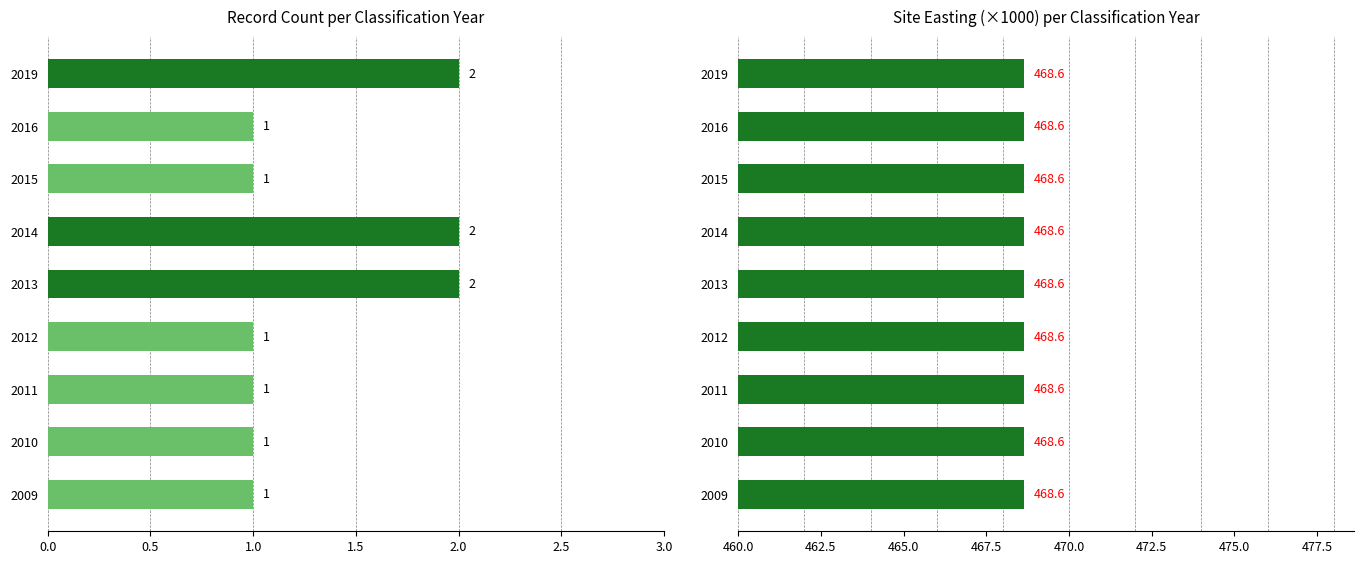

True or false: Site Easting (×1000) has a value of 0.9 at 8.

False